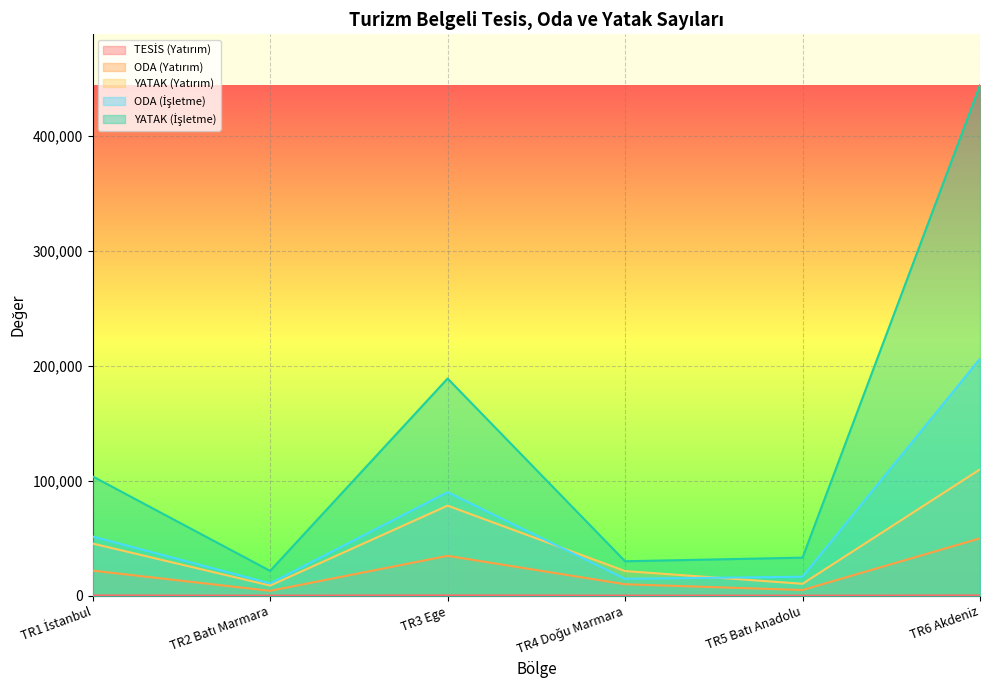

What is the label of the 4th point from the right?

TR3 Ege